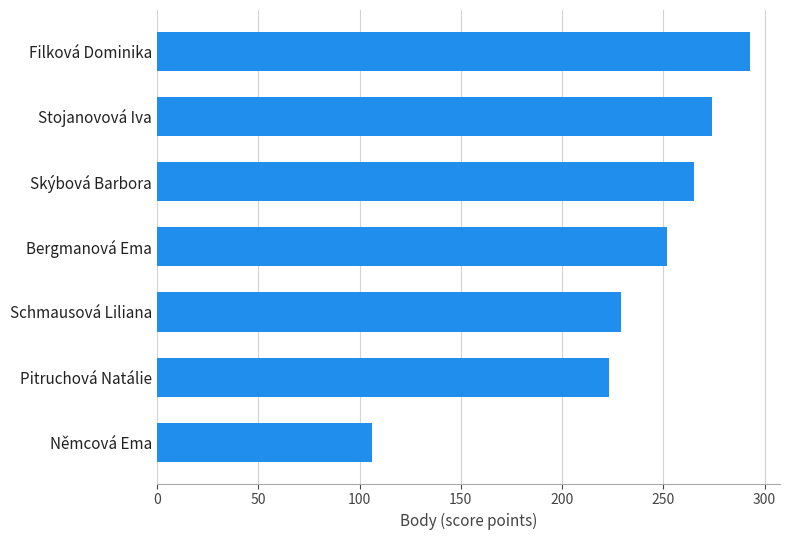

What is the sum of the values at Schmausová Liliana and Němcová Ema?

335